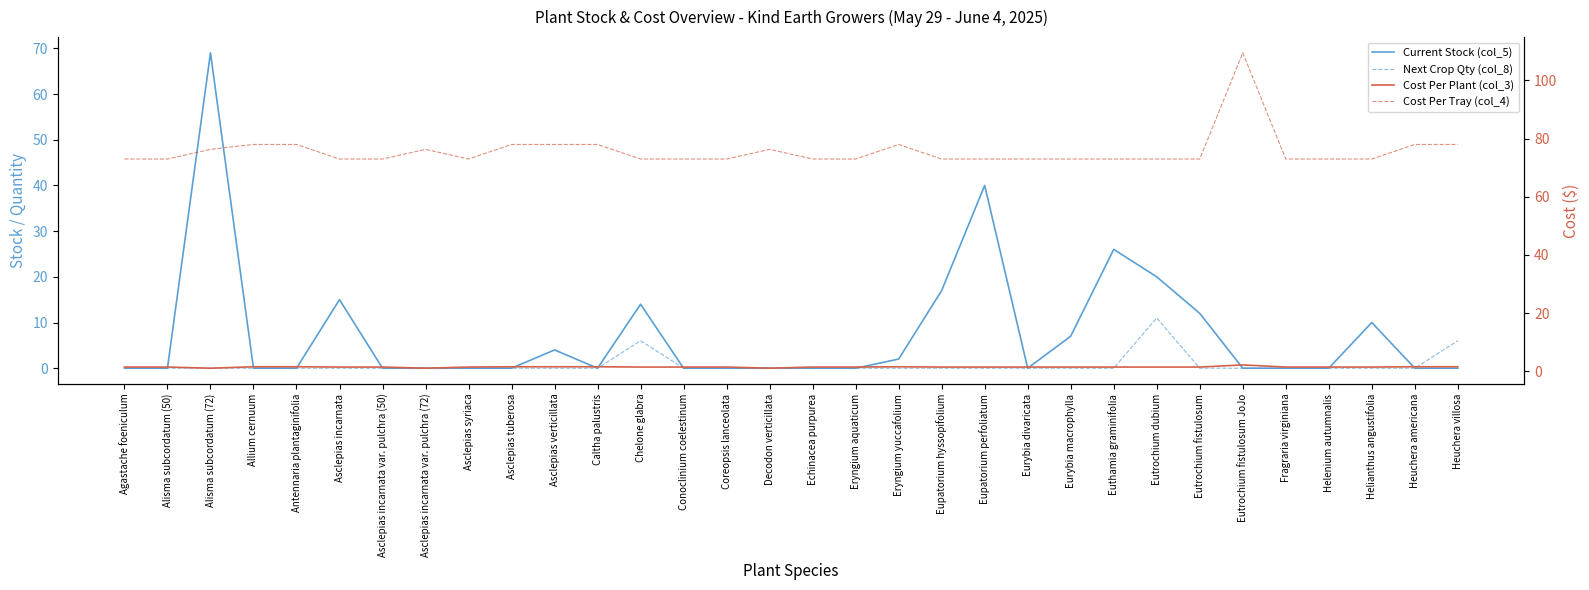

Reading left to right, extract all data points from this chart.

Current Stock (col_5): Agastache foeniculum=0.0	Alisma subcordatum (50)=0.0	Alisma subcordatum (72)=69.0	Allium cernuum=0.0	Antennaria plantaginifolia=0.0	Asclepias incarnata=15.0	Asclepias incarnata var. pulchra (50)=0.0	Asclepias incarnata var. pulchra (72)=0.0	Asclepias syriaca=0.0	Asclepias tuberosa=0.0	Asclepias verticillata=4.0	Caltha palustris=0.0	Chelone glabra=14.0	Conoclinium coelestinum=0.0	Coreopsis lanceolata=0.0	Decodon verticillata=0.0	Echinacea purpurea=0.0	Eryngium aquaticum=0.0	Eryngium yuccafolium=2.0	Eupatorium hyssopifolium=17.0	Eupatorium perfoliatum=40.0	Eurybia divaricata=0.0	Eurybia macrophylla=7.0	Euthamia graminifolia=26.0	Eutrochium dubium=20.0	Eutrochium fistulosum=12.0	Eutrochium fistulosum JoJo=0.0	Fragraria virginiana=0.0	Helenium autumnalis=0.0	Helianthus angustifolia=10.0	Heuchera americana=0.0	Heuchera villosa=0.0
Next Crop Qty (col_8): Agastache foeniculum=0.0	Alisma subcordatum (50)=0.0	Alisma subcordatum (72)=0.0	Allium cernuum=0.0	Antennaria plantaginifolia=0.0	Asclepias incarnata=0.0	Asclepias incarnata var. pulchra (50)=0.0	Asclepias incarnata var. pulchra (72)=0.0	Asclepias syriaca=0.0	Asclepias tuberosa=0.0	Asclepias verticillata=0.0	Caltha palustris=0.0	Chelone glabra=6.0	Conoclinium coelestinum=0.0	Coreopsis lanceolata=0.0	Decodon verticillata=0.0	Echinacea purpurea=0.0	Eryngium aquaticum=0.0	Eryngium yuccafolium=0.0	Eupatorium hyssopifolium=0.0	Eupatorium perfoliatum=0.0	Eurybia divaricata=0.0	Eurybia macrophylla=0.0	Euthamia graminifolia=0.0	Eutrochium dubium=11.0	Eutrochium fistulosum=0.0	Eutrochium fistulosum JoJo=0.0	Fragraria virginiana=0.0	Helenium autumnalis=0.0	Helianthus angustifolia=0.0	Heuchera americana=0.0	Heuchera villosa=6.0
Cost Per Plant (col_3): Agastache foeniculum=1.5	Alisma subcordatum (50)=1.5	Alisma subcordatum (72)=1.1	Allium cernuum=1.6	Antennaria plantaginifolia=1.6	Asclepias incarnata=1.5	Asclepias incarnata var. pulchra (50)=1.5	Asclepias incarnata var. pulchra (72)=1.1	Asclepias syriaca=1.5	Asclepias tuberosa=1.6	Asclepias verticillata=1.6	Caltha palustris=1.6	Chelone glabra=1.5	Conoclinium coelestinum=1.5	Coreopsis lanceolata=1.5	Decodon verticillata=1.1	Echinacea purpurea=1.5	Eryngium aquaticum=1.5	Eryngium yuccafolium=1.6	Eupatorium hyssopifolium=1.5	Eupatorium perfoliatum=1.5	Eurybia divaricata=1.5	Eurybia macrophylla=1.5	Euthamia graminifolia=1.5	Eutrochium dubium=1.5	Eutrochium fistulosum=1.5	Eutrochium fistulosum JoJo=2.2	Fragraria virginiana=1.5	Helenium autumnalis=1.5	Helianthus angustifolia=1.5	Heuchera americana=1.6	Heuchera villosa=1.6
Cost Per Tray (col_4): Agastache foeniculum=73.0	Alisma subcordatum (50)=73.0	Alisma subcordatum (72)=76.3	Allium cernuum=78.0	Antennaria plantaginifolia=78.0	Asclepias incarnata=73.0	Asclepias incarnata var. pulchra (50)=73.0	Asclepias incarnata var. pulchra (72)=76.3	Asclepias syriaca=73.0	Asclepias tuberosa=78.0	Asclepias verticillata=78.0	Caltha palustris=78.0	Chelone glabra=73.0	Conoclinium coelestinum=73.0	Coreopsis lanceolata=73.0	Decodon verticillata=76.3	Echinacea purpurea=73.0	Eryngium aquaticum=73.0	Eryngium yuccafolium=78.0	Eupatorium hyssopifolium=73.0	Eupatorium perfoliatum=73.0	Eurybia divaricata=73.0	Eurybia macrophylla=73.0	Euthamia graminifolia=73.0	Eutrochium dubium=73.0	Eutrochium fistulosum=73.0	Eutrochium fistulosum JoJo=109.5	Fragraria virginiana=73.0	Helenium autumnalis=73.0	Helianthus angustifolia=73.0	Heuchera americana=78.0	Heuchera villosa=78.0